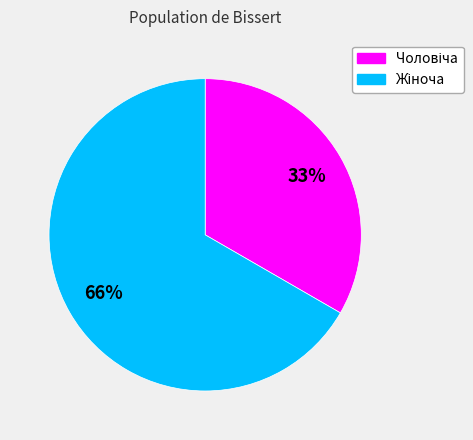

What is the smallest slice in the pie chart?

Чоловіча